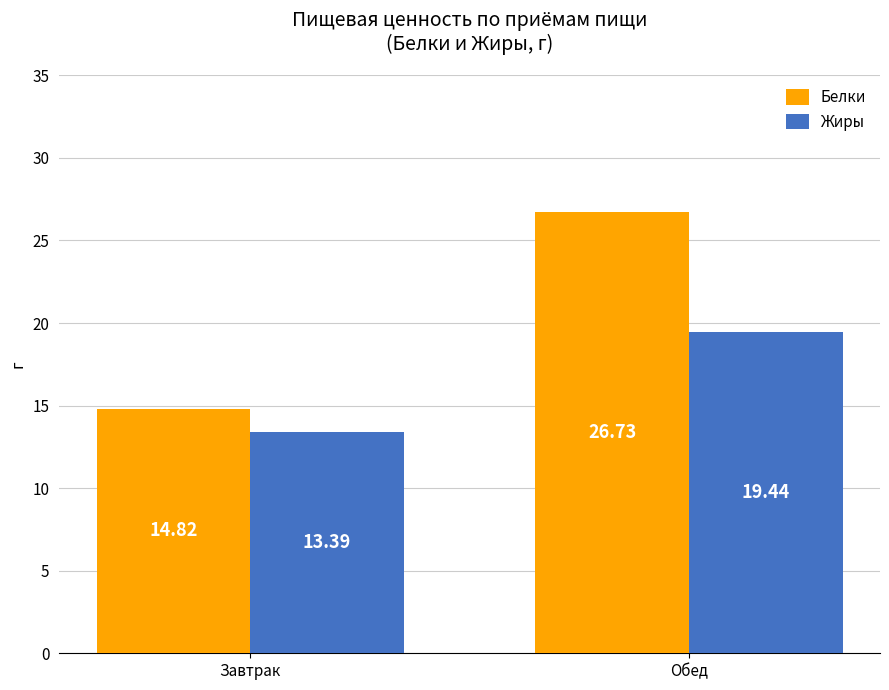

What is the maximum value for Белки?

26.7